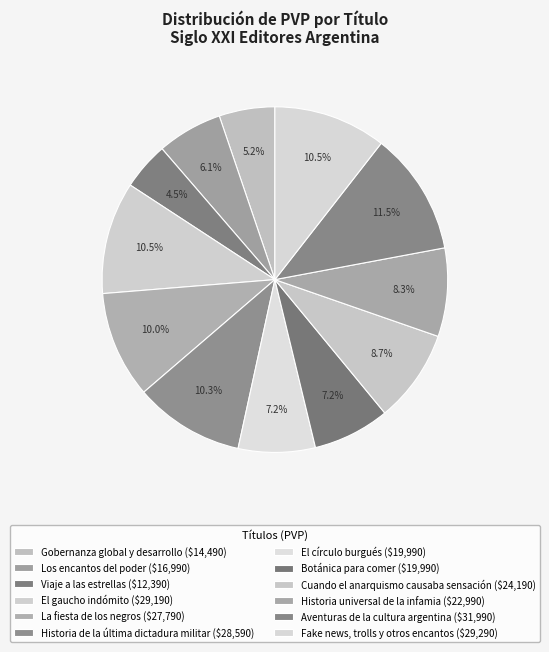

Rank the categories by value from highest to lowest.

Aventuras de la cultura argentina, Fake news, trolls y otros encantos, El gaucho indómito, Historia de la última dictadura militar, La fiesta de los negros, Cuando el anarquismo causaba sensación, Historia universal de la infamia, El círculo burgués, Botánica para comer, Los encantos del poder, Gobernanza global y desarrollo, Viaje a las estrellas